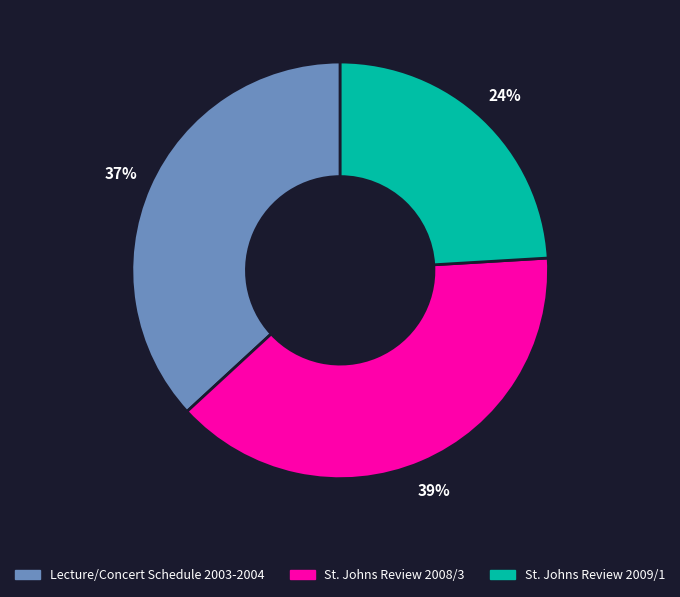

Which category has the smallest portion of the pie?

St. Johns Review 2009/1